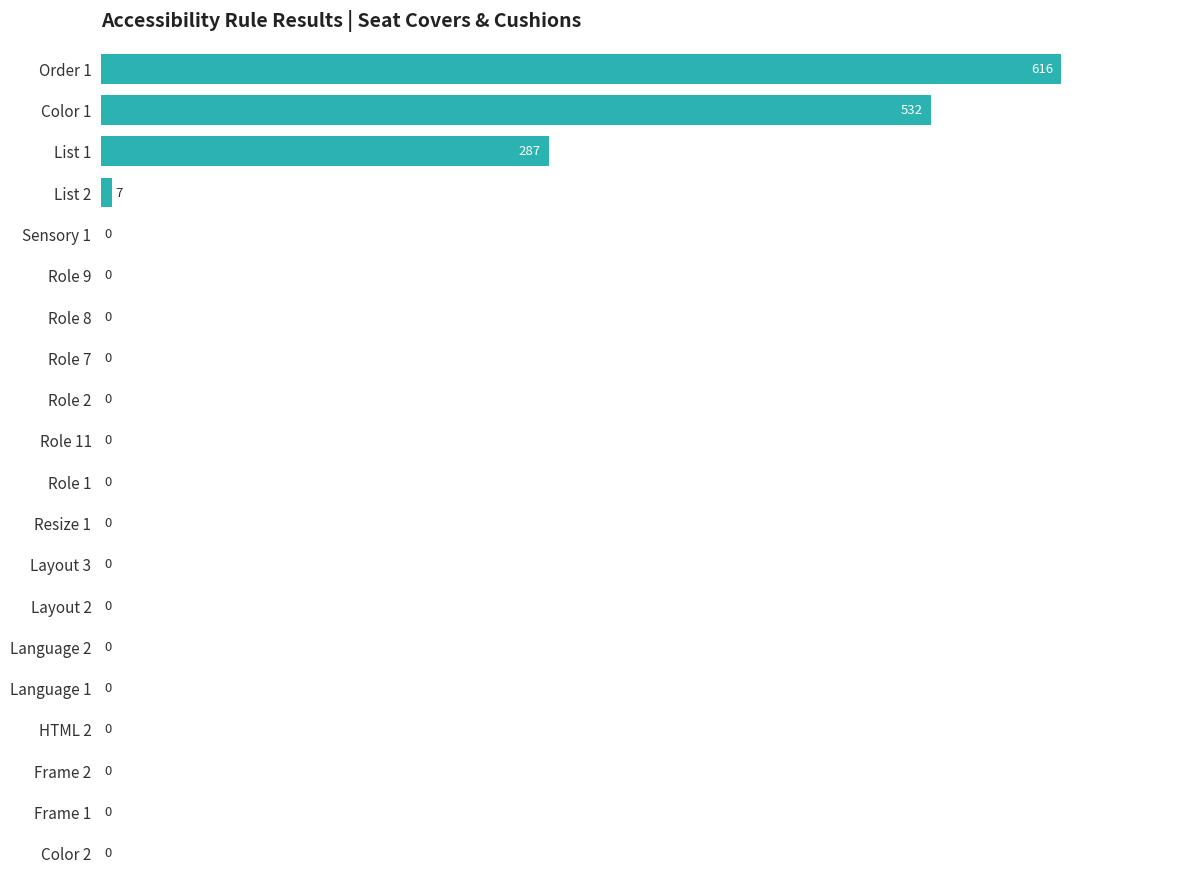

What is the change in value from Color 1 to Frame 1?

-532